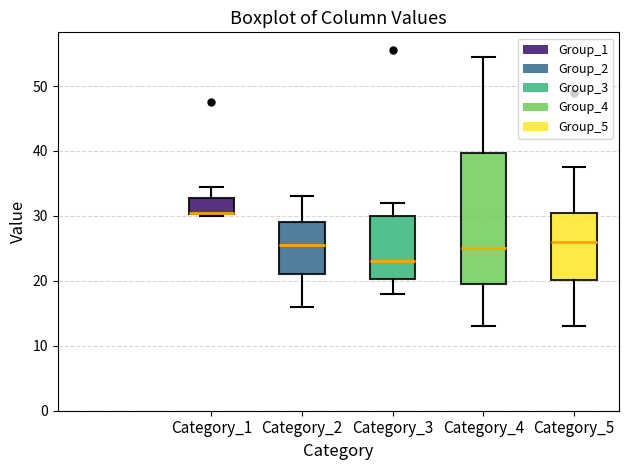

Which box's median line is the lowest?

Category_3